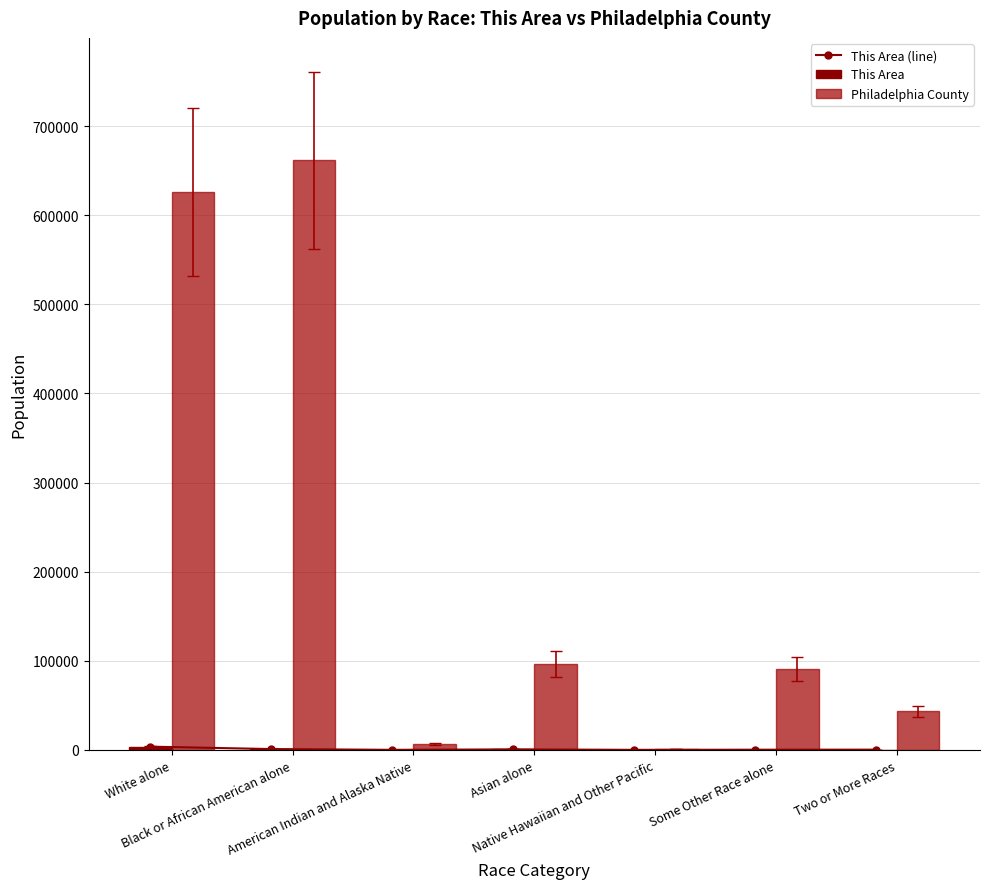

What is the difference between the This Area values at Black or African American alone and White alone?

2705